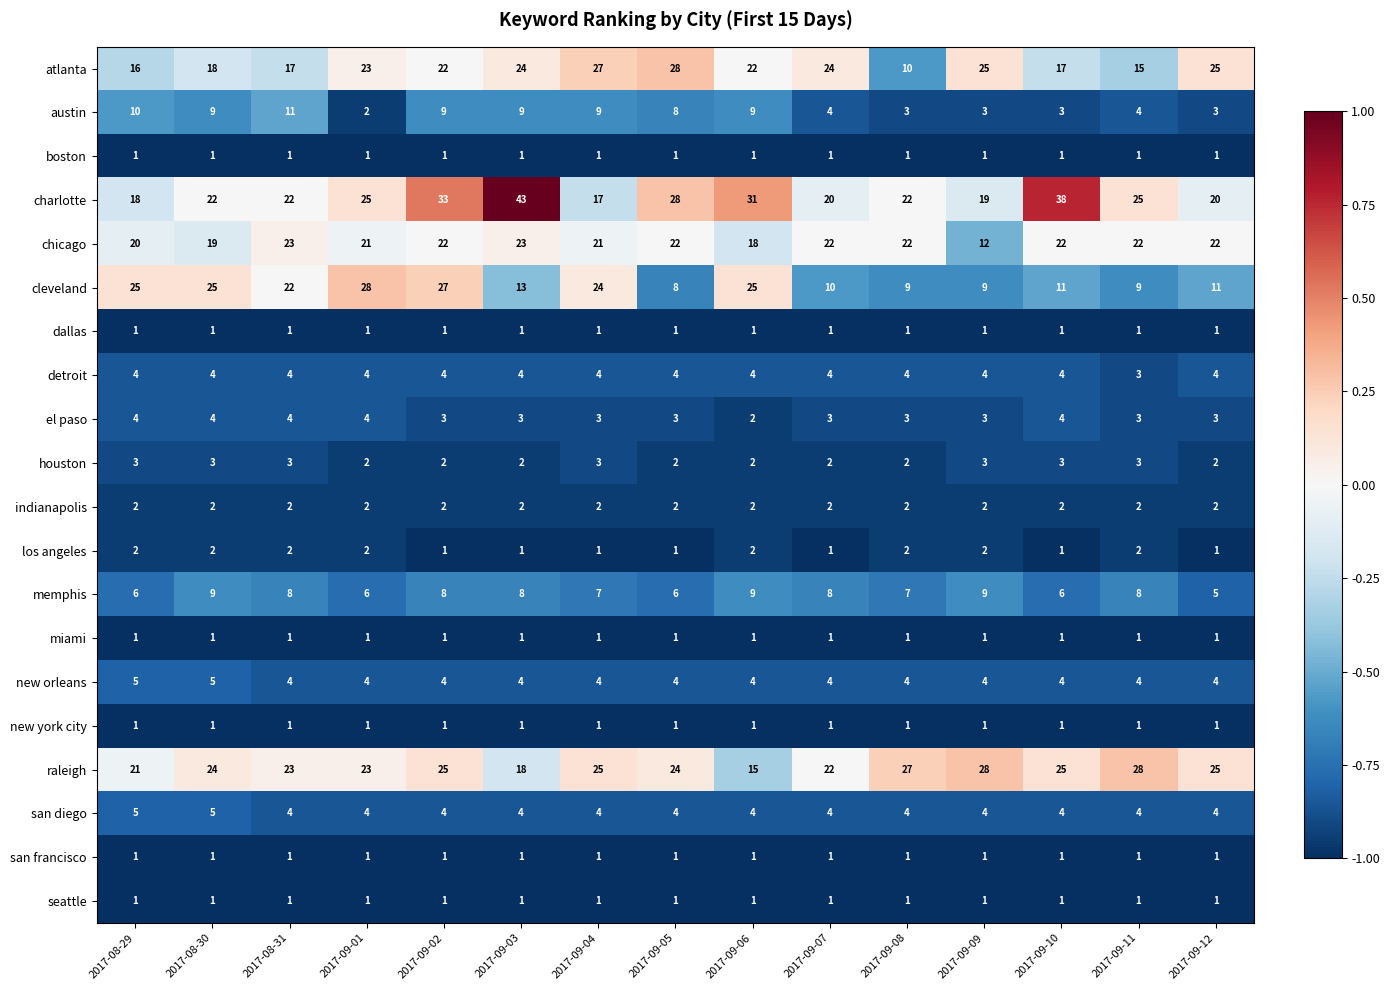

What is the sum of the indianapolis values at 2017-09-04 and 2017-09-09?

4